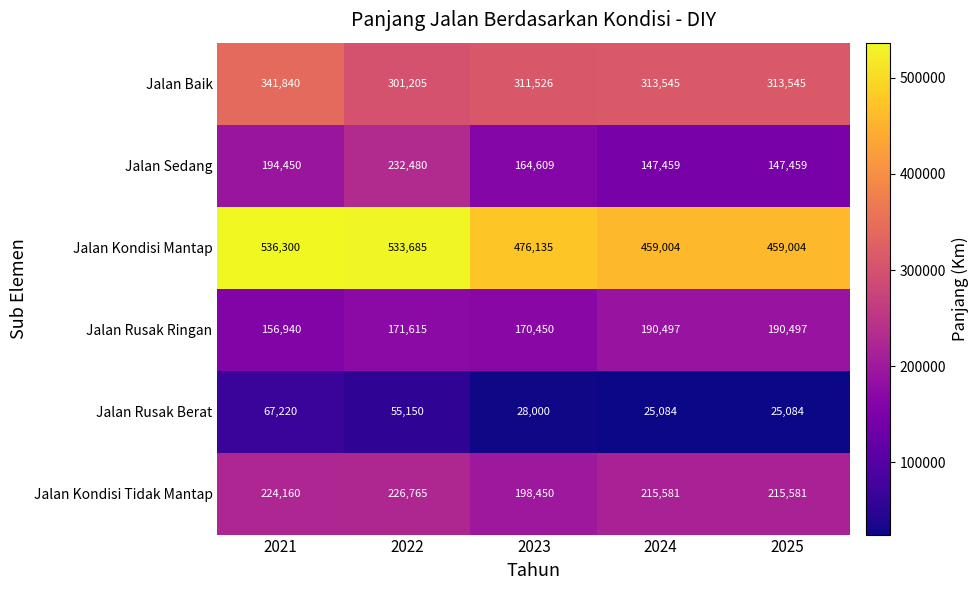

Reading left to right, what are all the values shown in this chart?

Jalan Baik: 2021=341840	2022=301205	2023=311526	2024=313545	2025=313545
Jalan Sedang: 2021=194450	2022=232480	2023=164609	2024=147459	2025=147459
Jalan Kondisi Mantap: 2021=536300	2022=533685	2023=476135	2024=459004	2025=459004
Jalan Rusak Ringan: 2021=156940	2022=171615	2023=170450	2024=190497	2025=190497
Jalan Rusak Berat: 2021=67220	2022=55150	2023=28000	2024=25084	2025=25084
Jalan Kondisi Tidak Mantap: 2021=224160	2022=226765	2023=198450	2024=215581	2025=215581